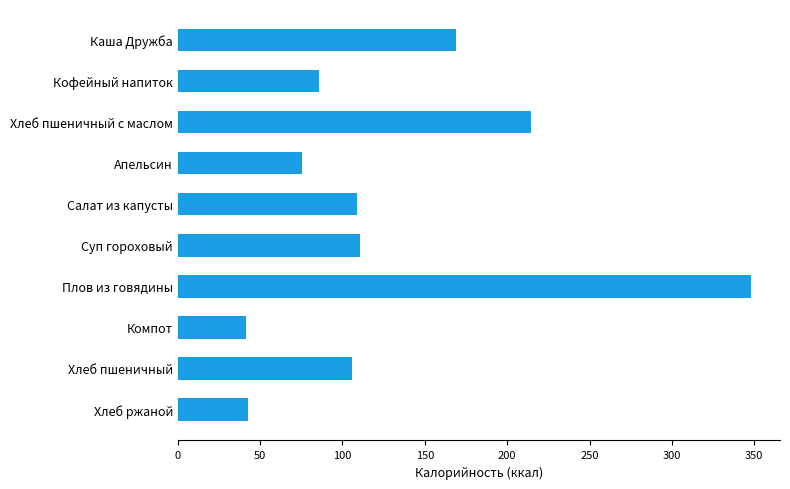

True or false: the data shows 481.1 at Плов из говядины.

False